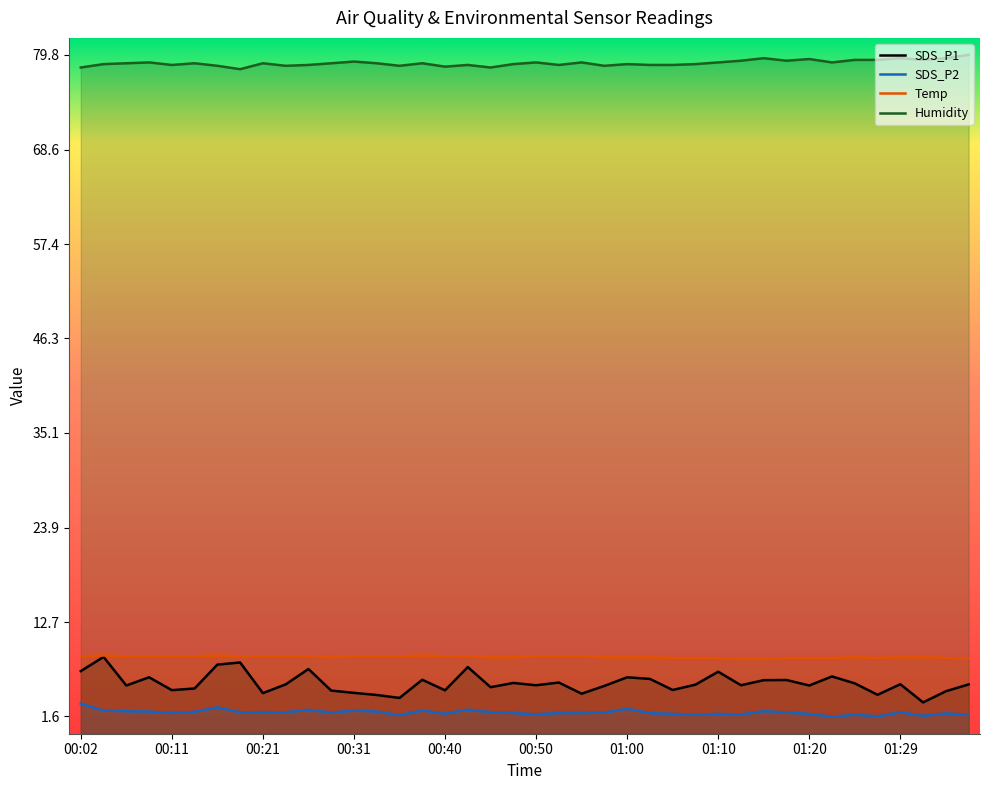

At how many categories does at least one series exceed 73?

40